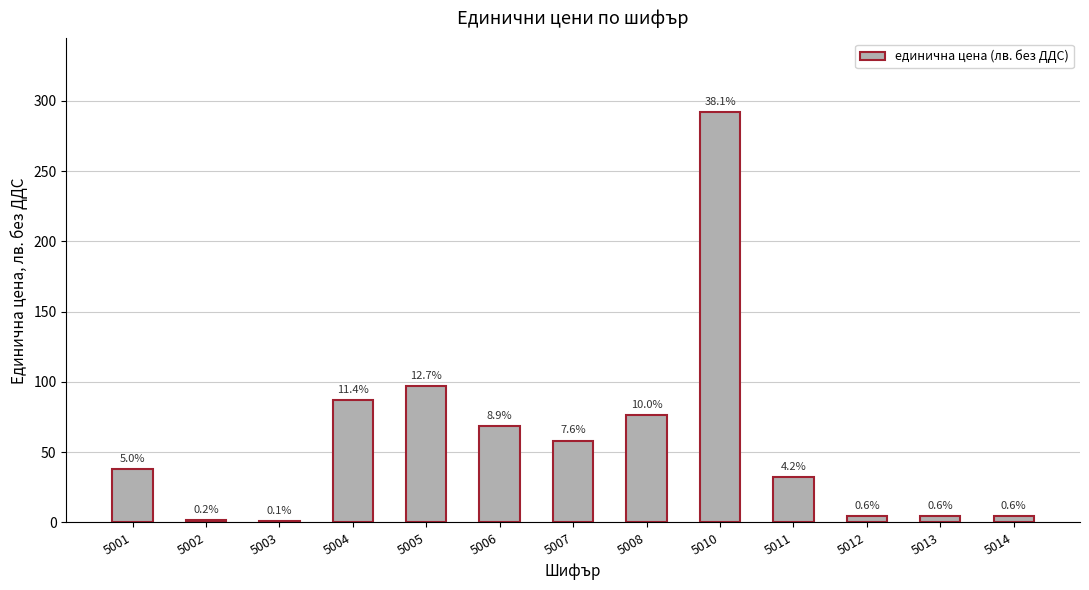

What is the difference between the maximum and minimum values?

290.9